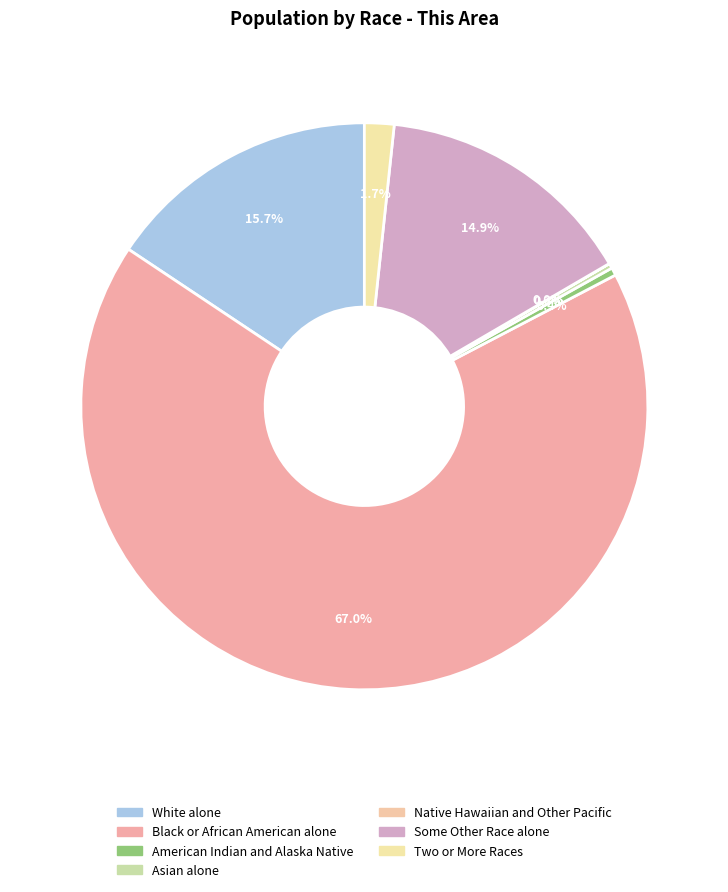

Which has a higher value, Black or African American alone or White alone?

Black or African American alone